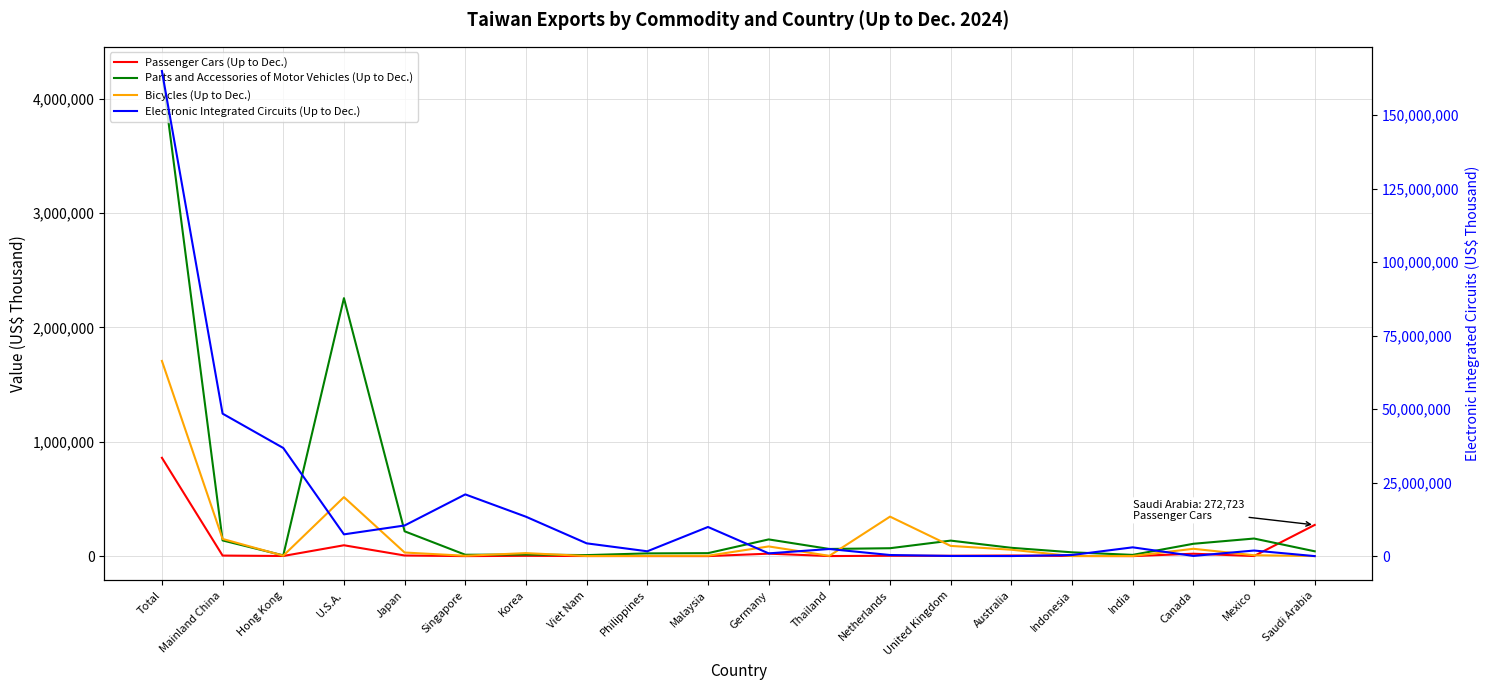

Is the value of Parts and Accessories of Motor Vehicles (Up to Dec.) at Mexico greater than the value of Bicycles (Up to Dec.) at Philippines?

Yes